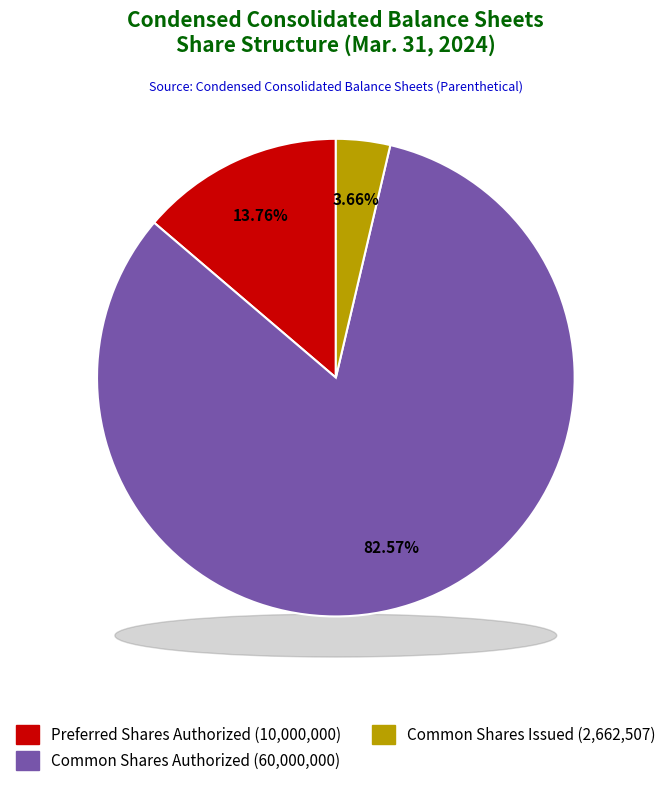

What is the majority slice?

Common stock, shares authorized